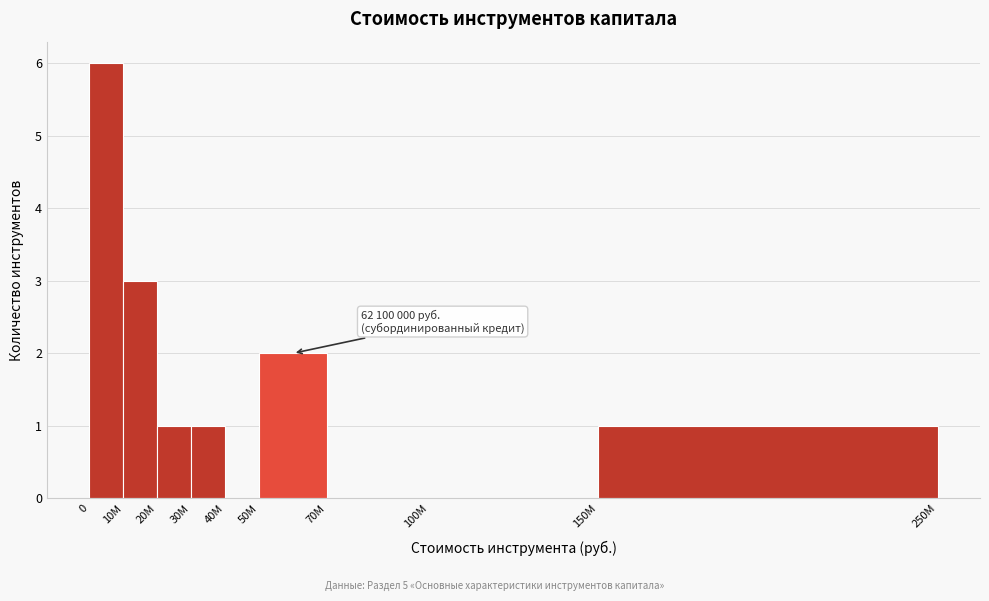

Reading left to right, transcribe all the data shown in this chart.

0=6	10М=3	20М=1	30М=1	40М=0	50М=2	70М=0	100М=0	150М=1